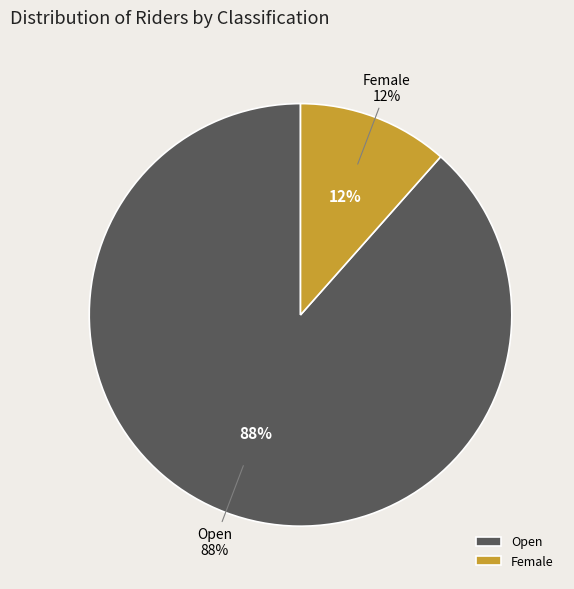

To the nearest percent, what is the average slice percentage?

50%